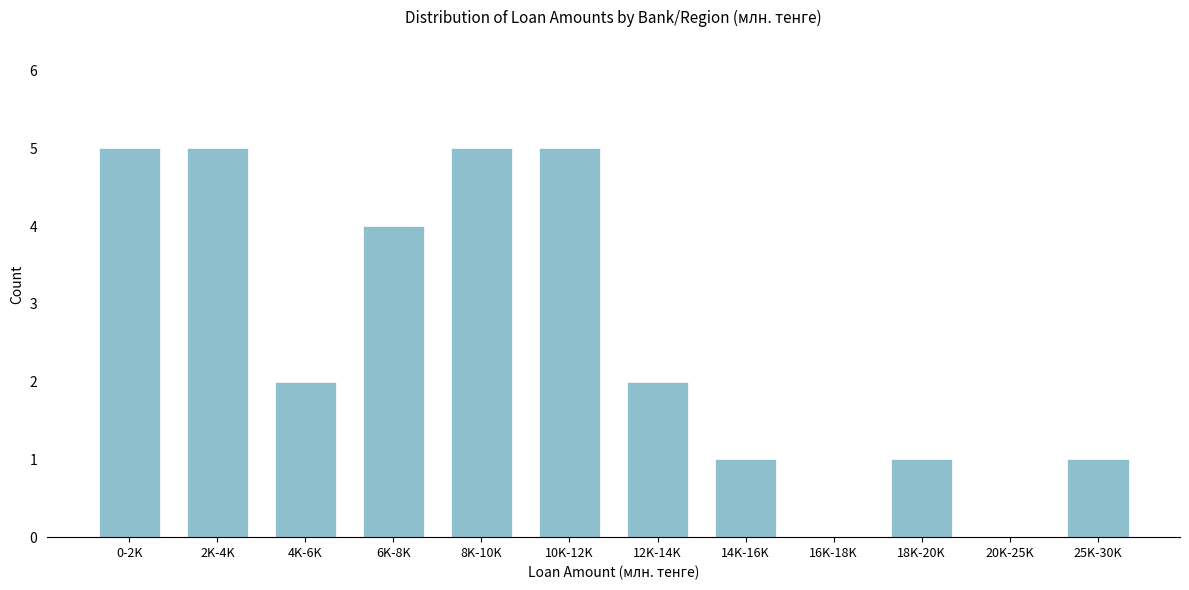

Reading right to left, extract all data points from this chart.

25K-30K=1	20K-25K=0	18K-20K=1	16K-18K=0	14K-16K=1	12K-14K=2	10K-12K=5	8K-10K=5	6K-8K=4	4K-6K=2	2K-4K=5	0-2K=5